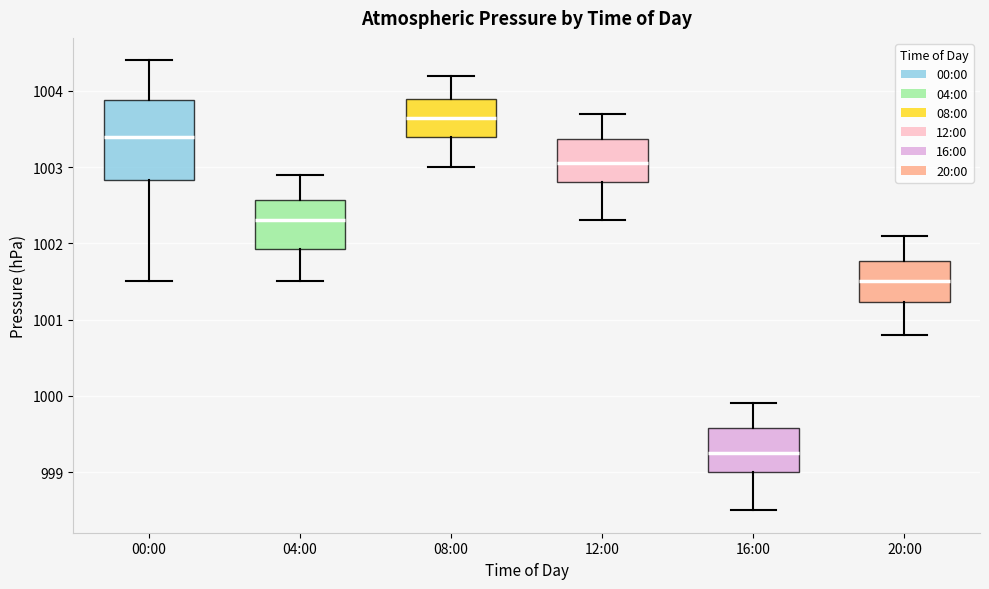

Which box is the tallest, from its lower edge to its upper edge?

00:00